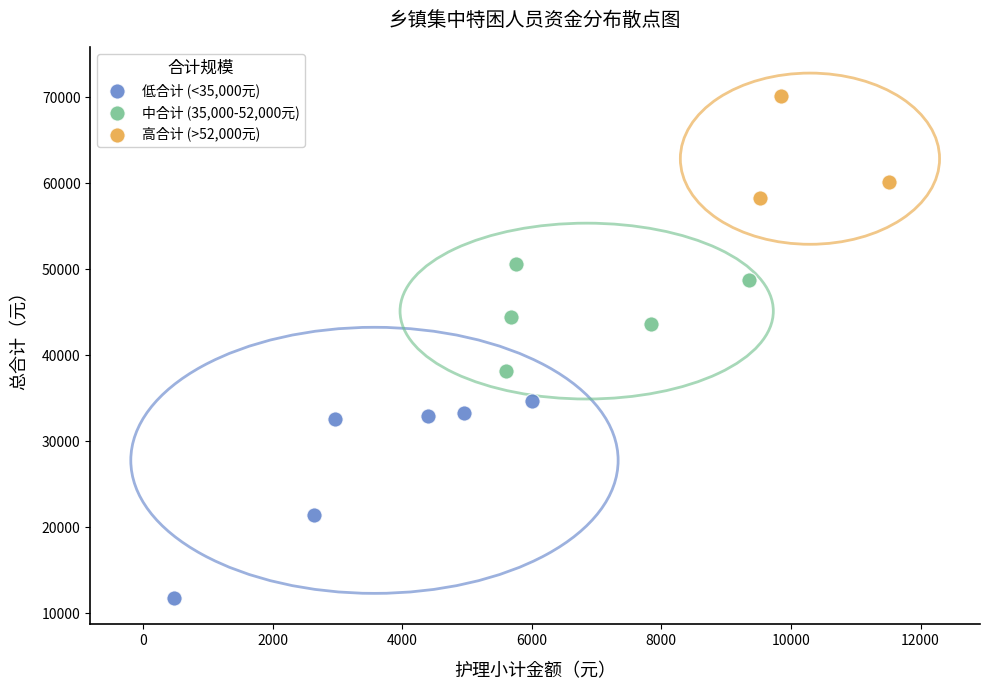

Which series reaches the minimum Y coordinate?

低合计 (<35,000元)